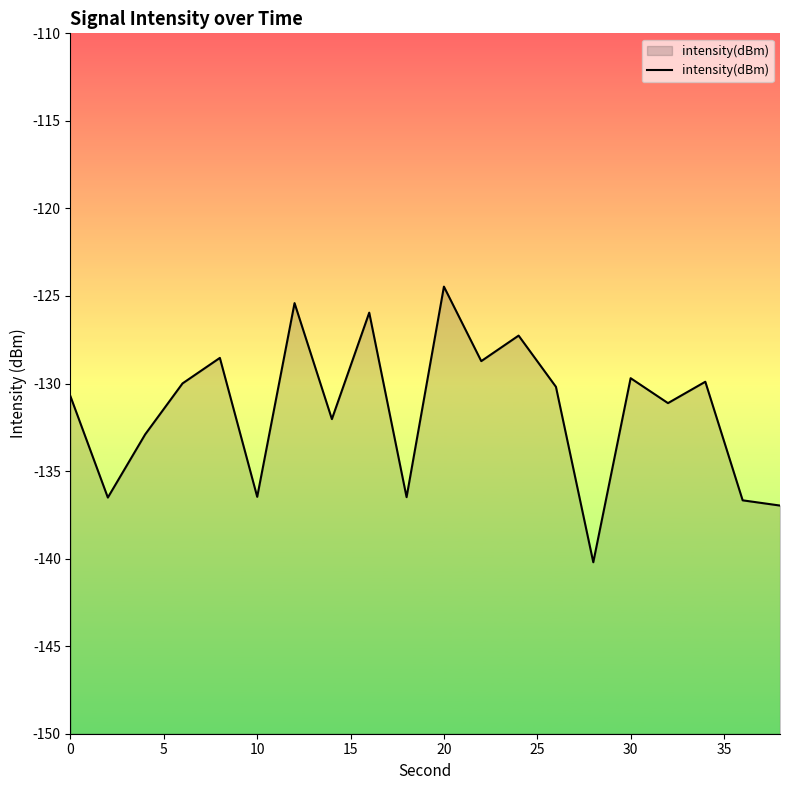

What is the smallest value displayed?

-140.2